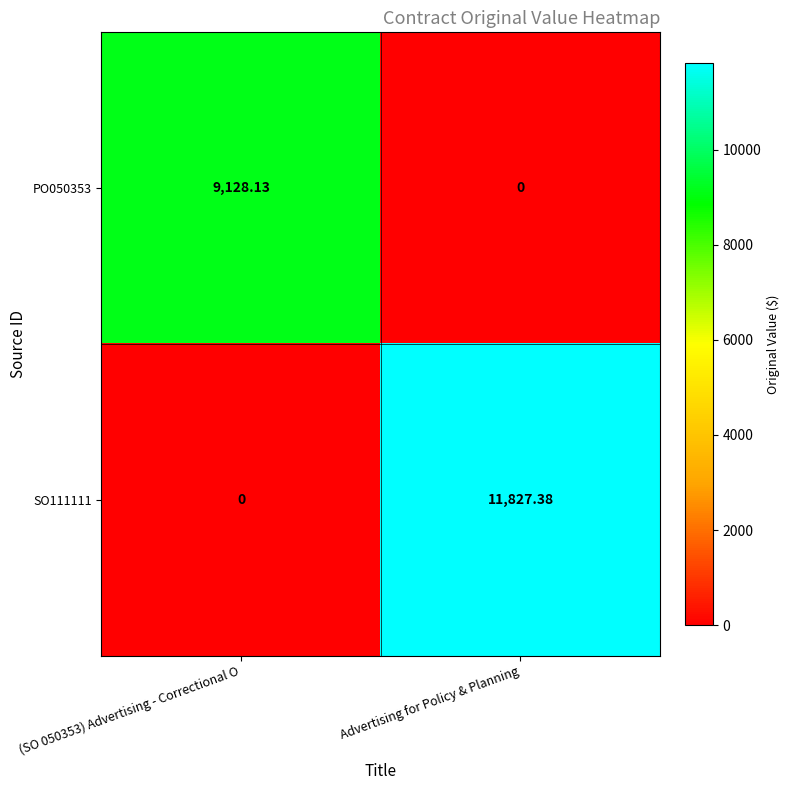

List the series in order of their overall mean, highest first.

SO111111, PO050353